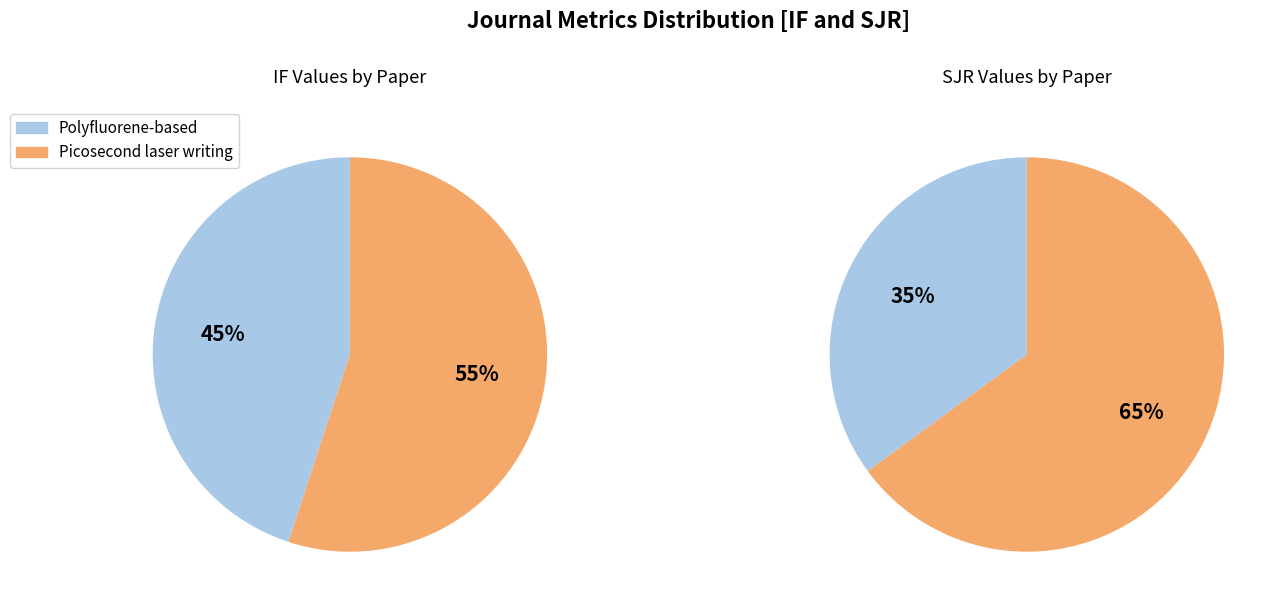

To the nearest percent, what is the combined percentage of Picosecond laser writing and Polyfluorene-based?

100%